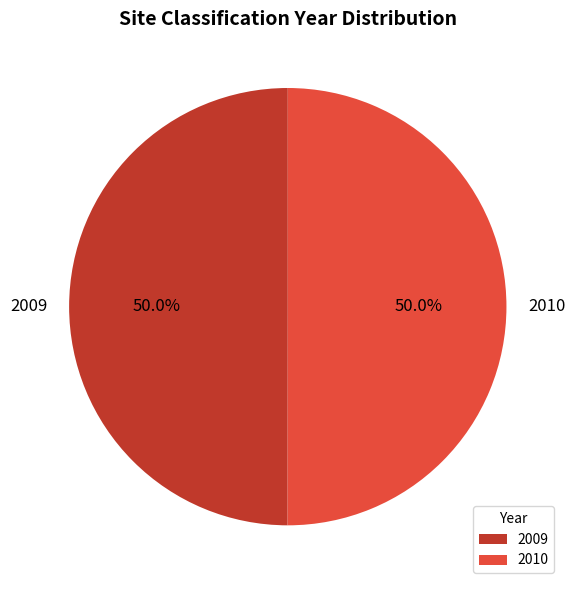

To the nearest percent, what portion does 2010 represent?

50%